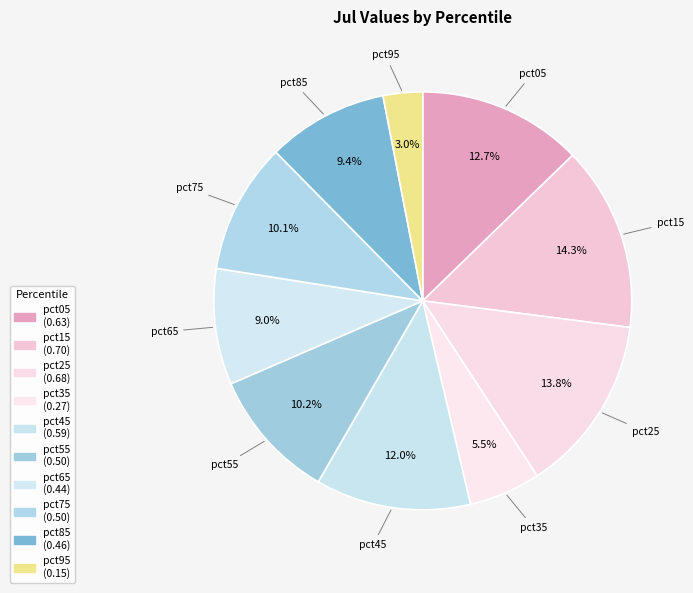

To the nearest percent, what portion does pct05 represent?

13%